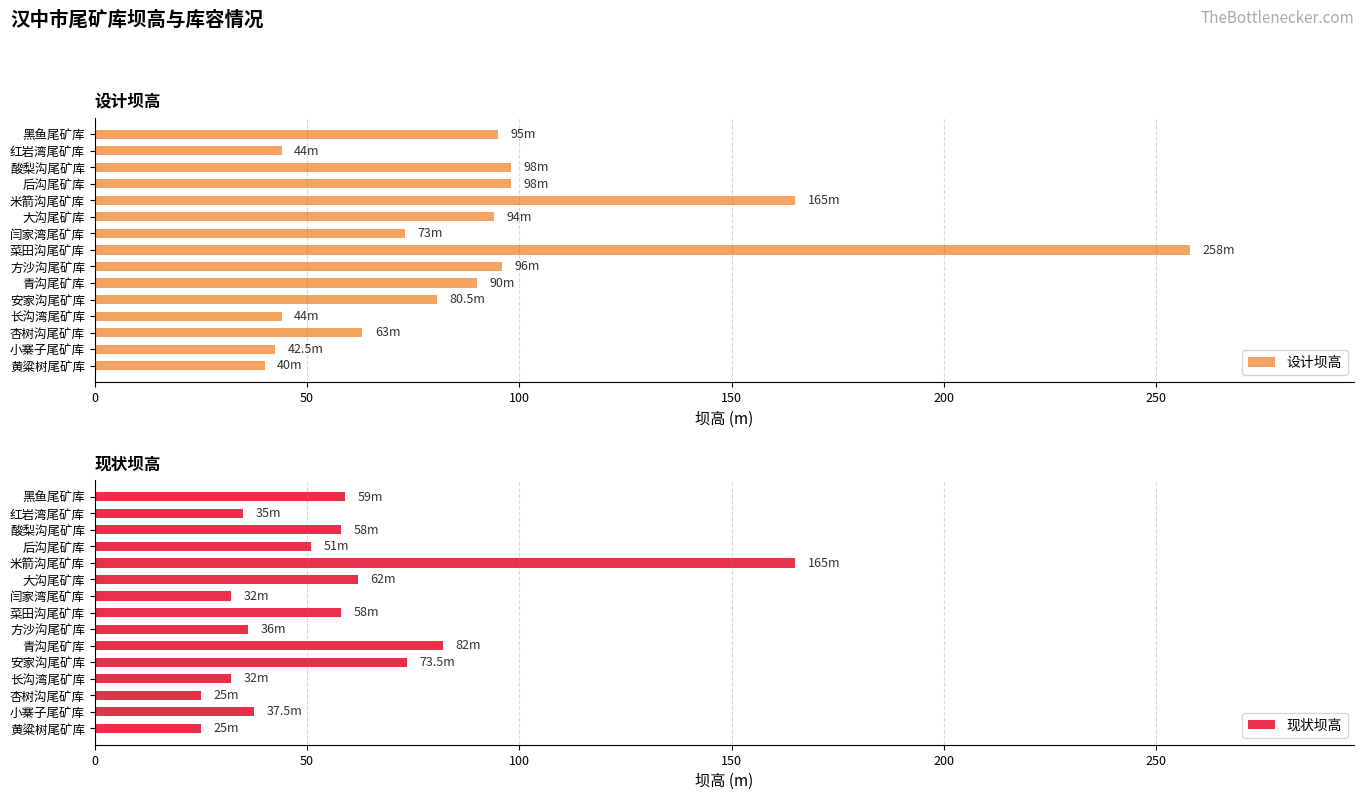

What is the value of the 设计坝高 bar at the 12th from the left?

98.0